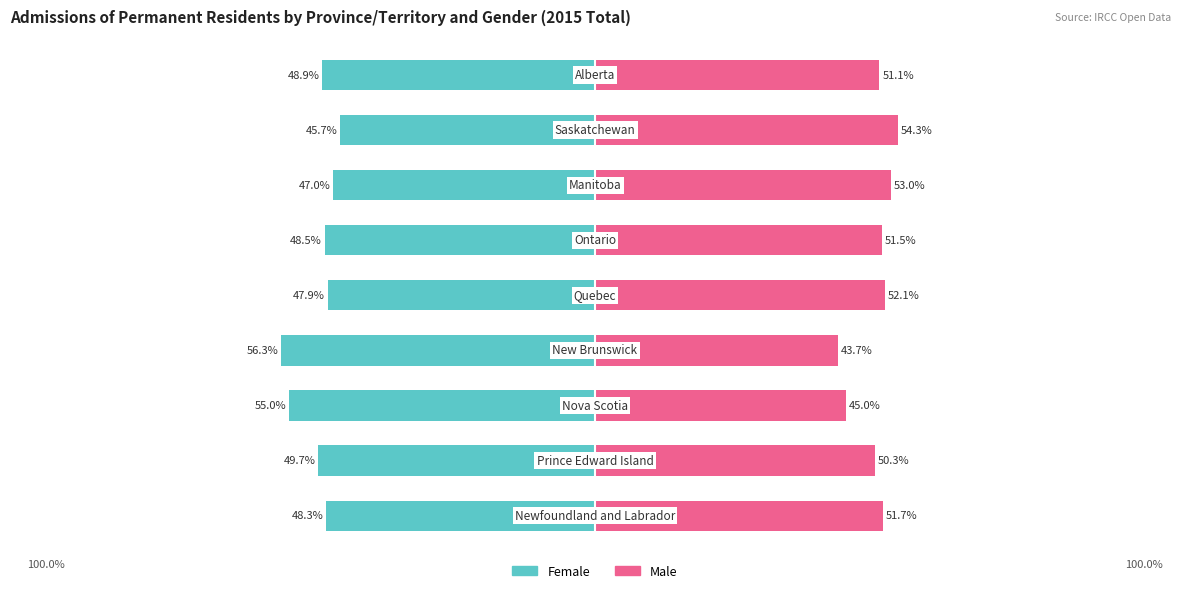

Reading right to left, transcribe all the data shown in this chart.

Female: 8=-48.9	7=-45.7	6=-47.0	5=-48.5	4=-47.9	3=-56.3	2=-55.0	1=-49.7	0=-48.3
Male: 8=51.1	7=54.3	6=53.0	5=51.5	4=52.1	3=43.7	2=45.0	1=50.3	0=51.7